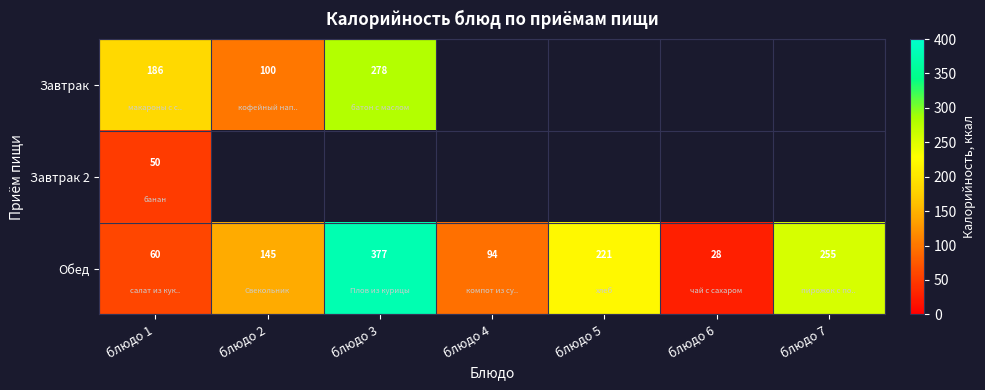

What is the difference between the second highest and minimum values in the Обед series?

227